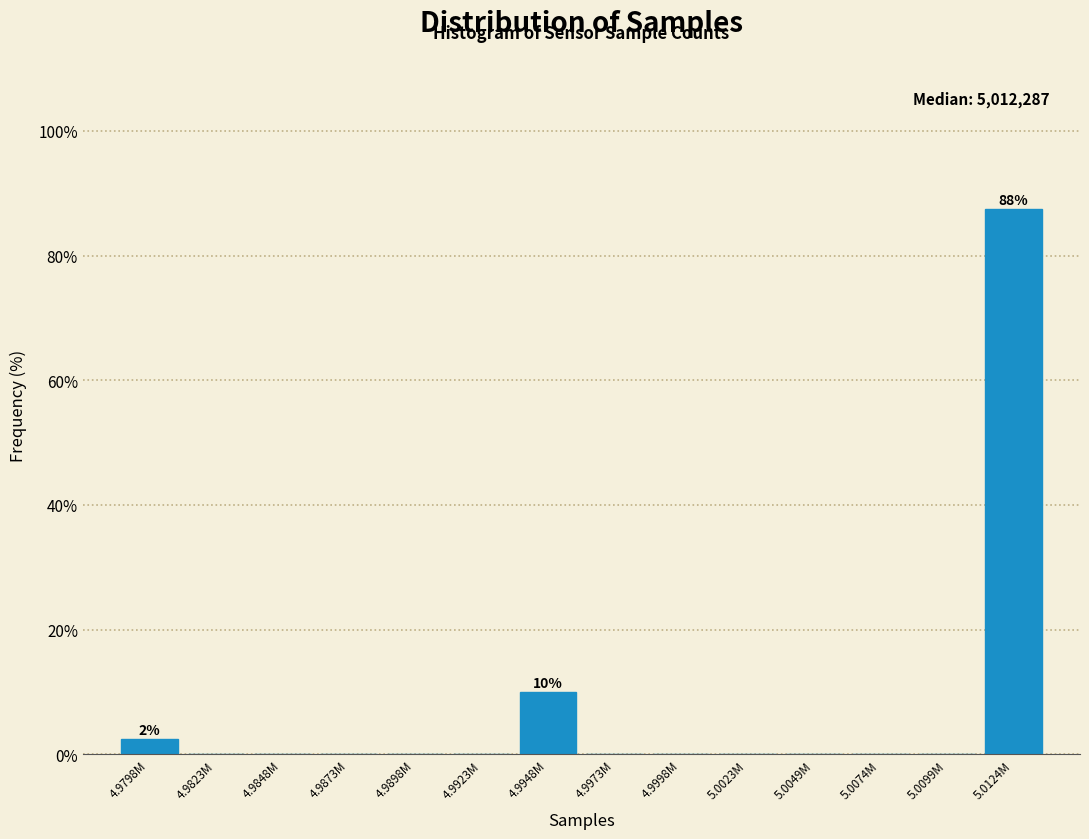

Reading right to left, extract all data points from this chart.

5.0124M=87.5	5.0099M=0.0	5.0074M=0.0	5.0049M=0.0	5.0023M=0.0	4.9998M=0.0	4.9973M=0.0	4.9948M=10.0	4.9923M=0.0	4.9898M=0.0	4.9873M=0.0	4.9848M=0.0	4.9823M=0.0	4.9798M=2.5